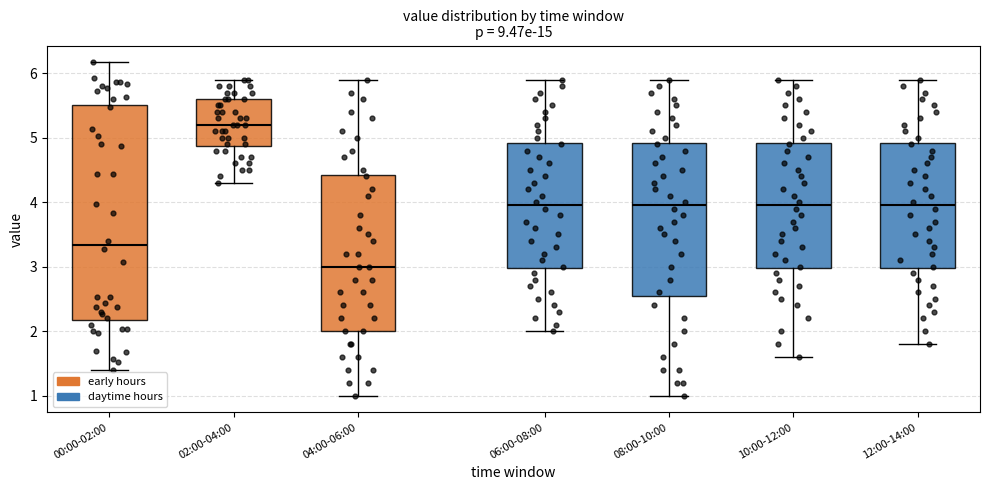

Reading left to right, read every box against the y-axis: the position of its median line, the range the box covers, and the ends of its whiskers. The values are not printed on the chart, so give them approximately, as read against the axis.

00:00-02:00: median 3.3, box 2.2 to 5.5, whiskers 1.4 to 6.2
02:00-04:00: median 5.2, box 4.9 to 5.6, whiskers 4.3 to 5.9
04:00-06:00: median 3.0, box 2.0 to 4.4, whiskers 1.0 to 5.9
06:00-08:00: median 4.0, box 3.0 to 4.9, whiskers 2.0 to 5.9
08:00-10:00: median 4.0, box 2.6 to 4.9, whiskers 1.0 to 5.9
10:00-12:00: median 4.0, box 3.0 to 4.9, whiskers 1.6 to 5.9
12:00-14:00: median 4.0, box 3.0 to 4.9, whiskers 1.8 to 5.9